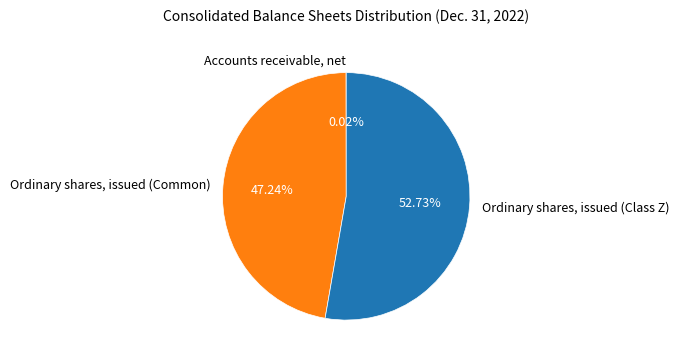

Do Ordinary shares, issued (Common) and Ordinary shares, issued (Class Z) together represent more than half of the pie?

Yes